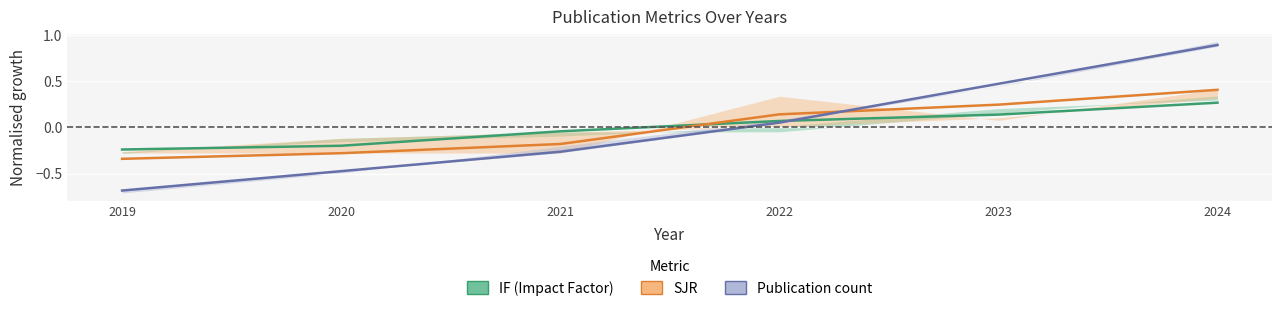

Where does the Publication count series first go above 0?

2022